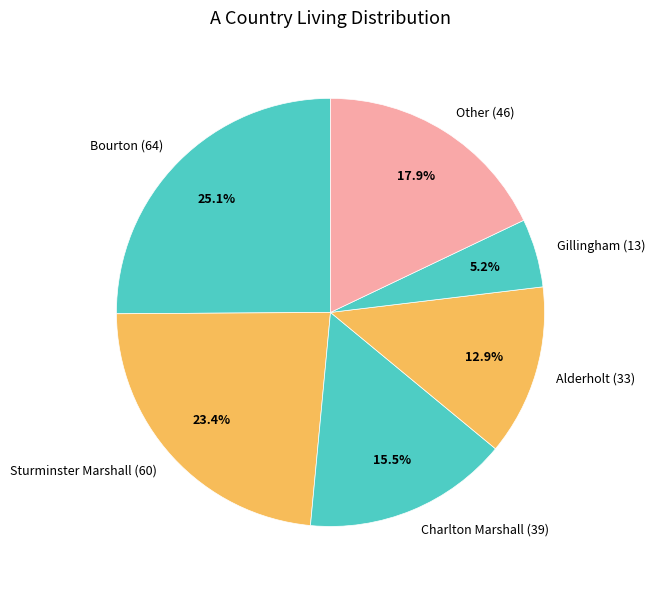

Approximately how many times larger is the value at Bourton (64) compared to Other (46)?

1.4